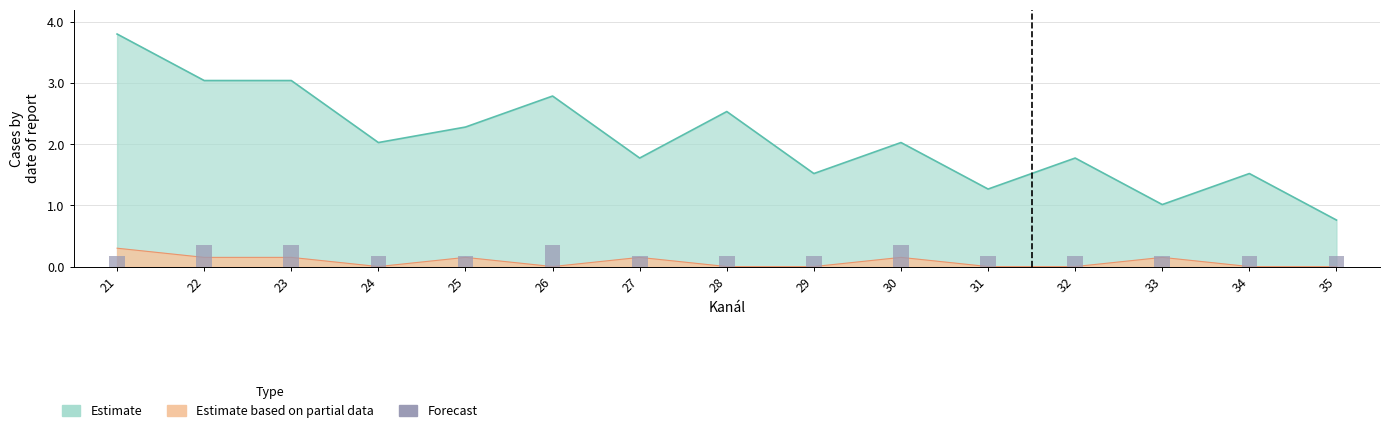

Count the values in the range 0 to 1.

15